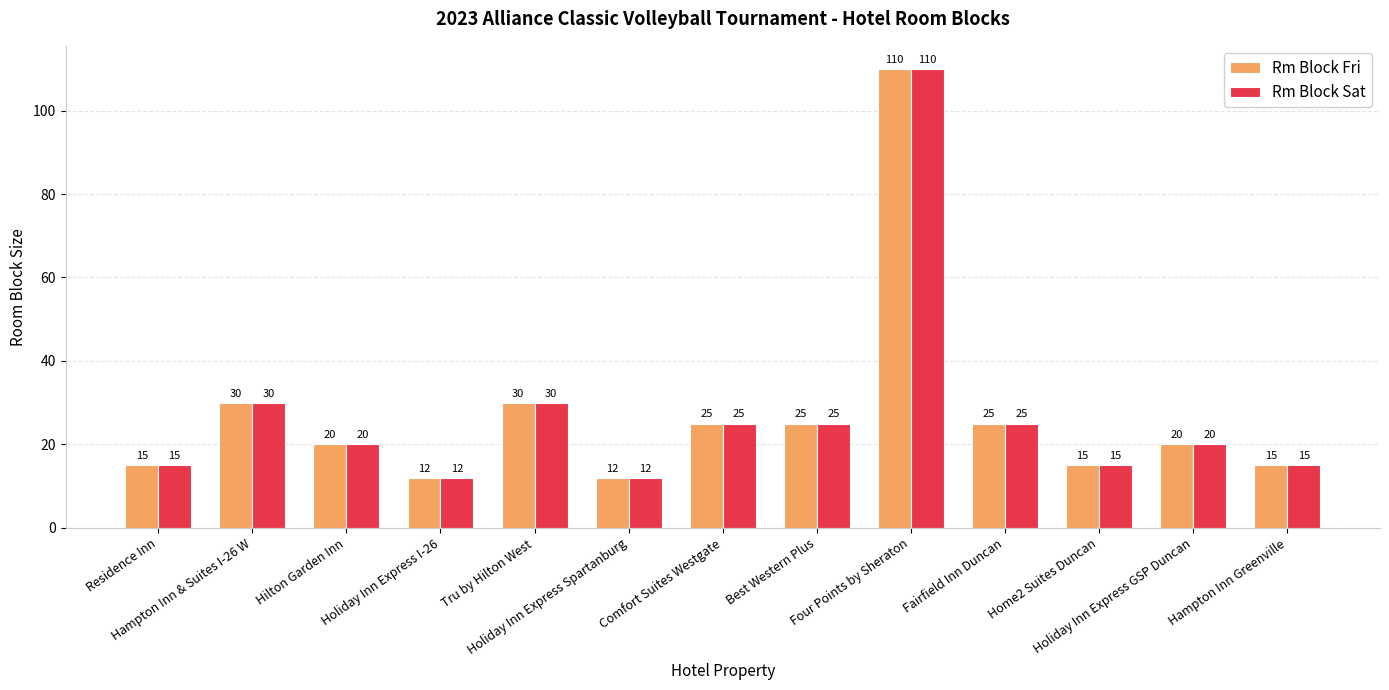

Reading left to right, extract all data points from this chart.

Rm Block Fri: 15	30	20	12	30	12	25	25	110	25	15	20	15
Rm Block Sat: 15	30	20	12	30	12	25	25	110	25	15	20	15